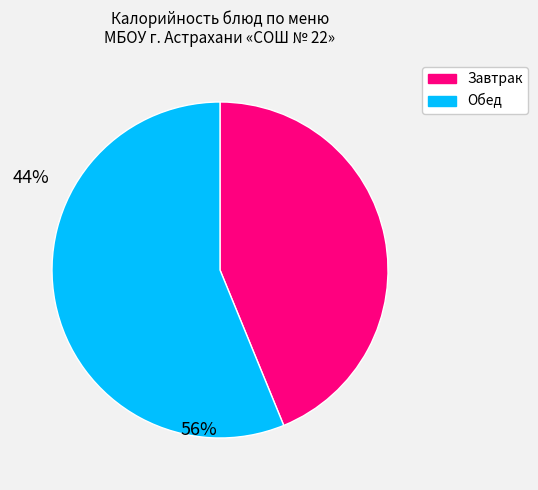

Is there a majority slice in this chart?

Yes